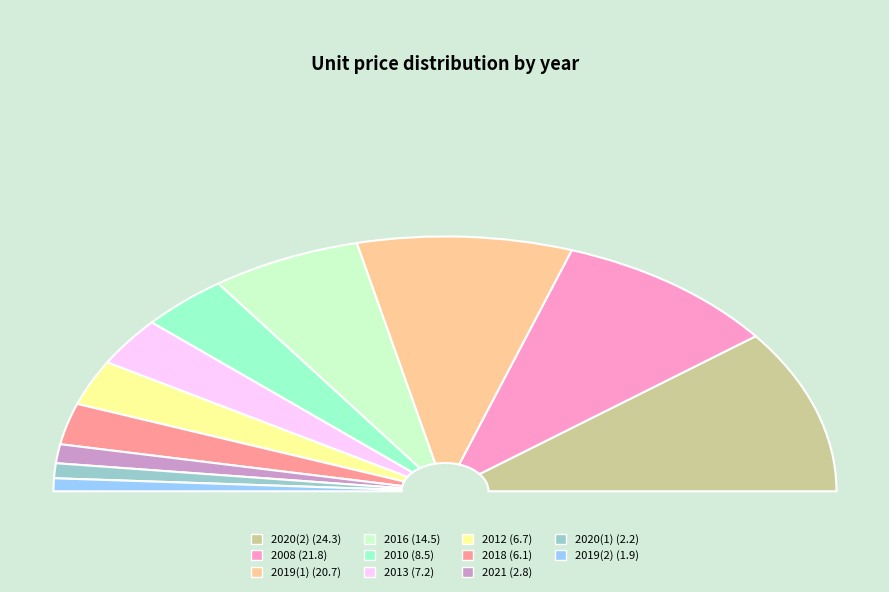

What percentage is the 8 slice, to the nearest percent?

19%